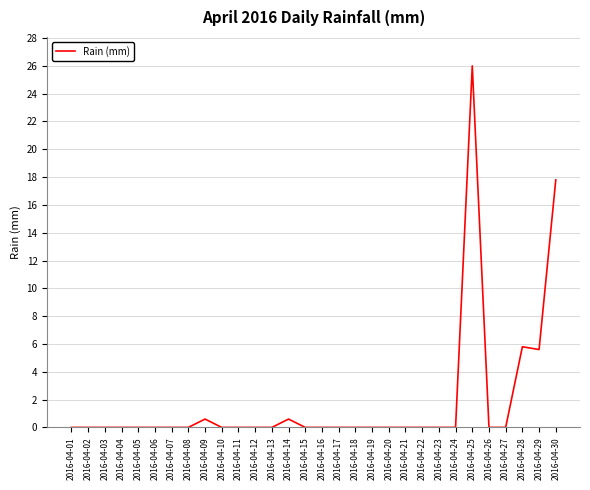

Is it true that the value at 2016-04-08 is 0.0?

True